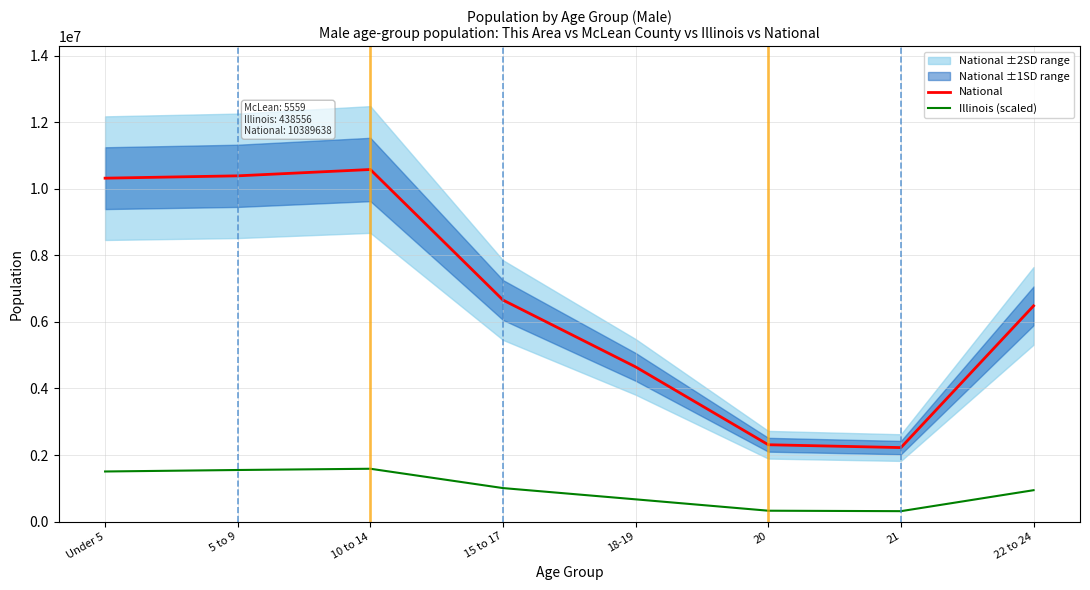

What value does the Illinois (scaled) series have at 10 to 14?

1586979.3